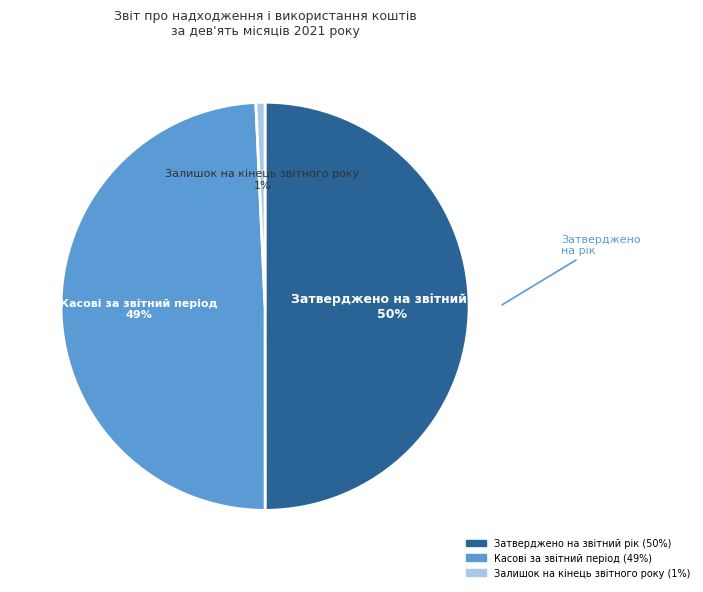

True or false: Залишок на кінець звітного року accounts for 11% of the total.

False